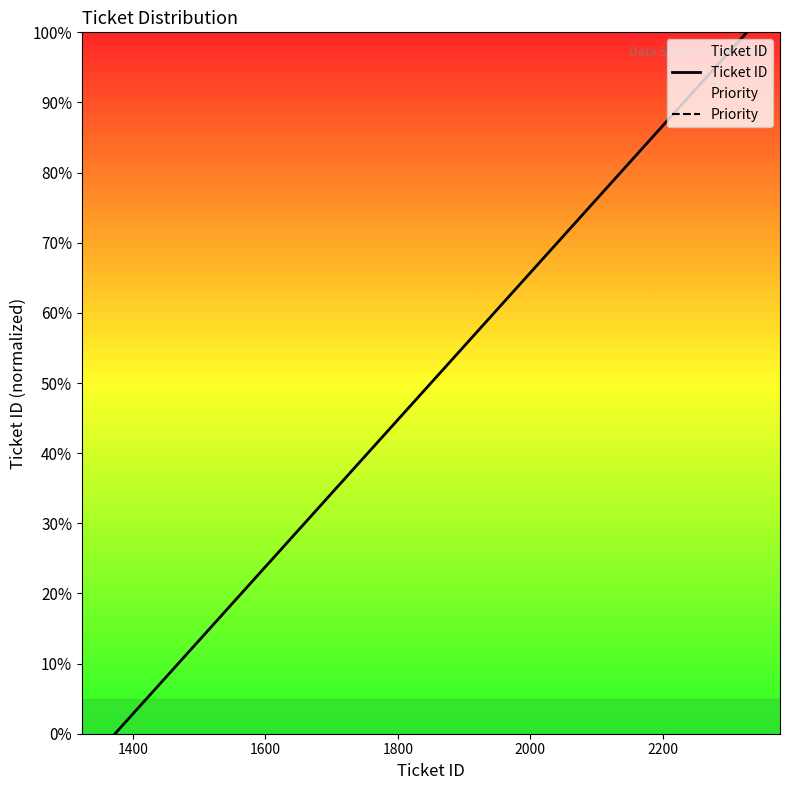

True or false: Priority has more than 1 interior local peaks.

False